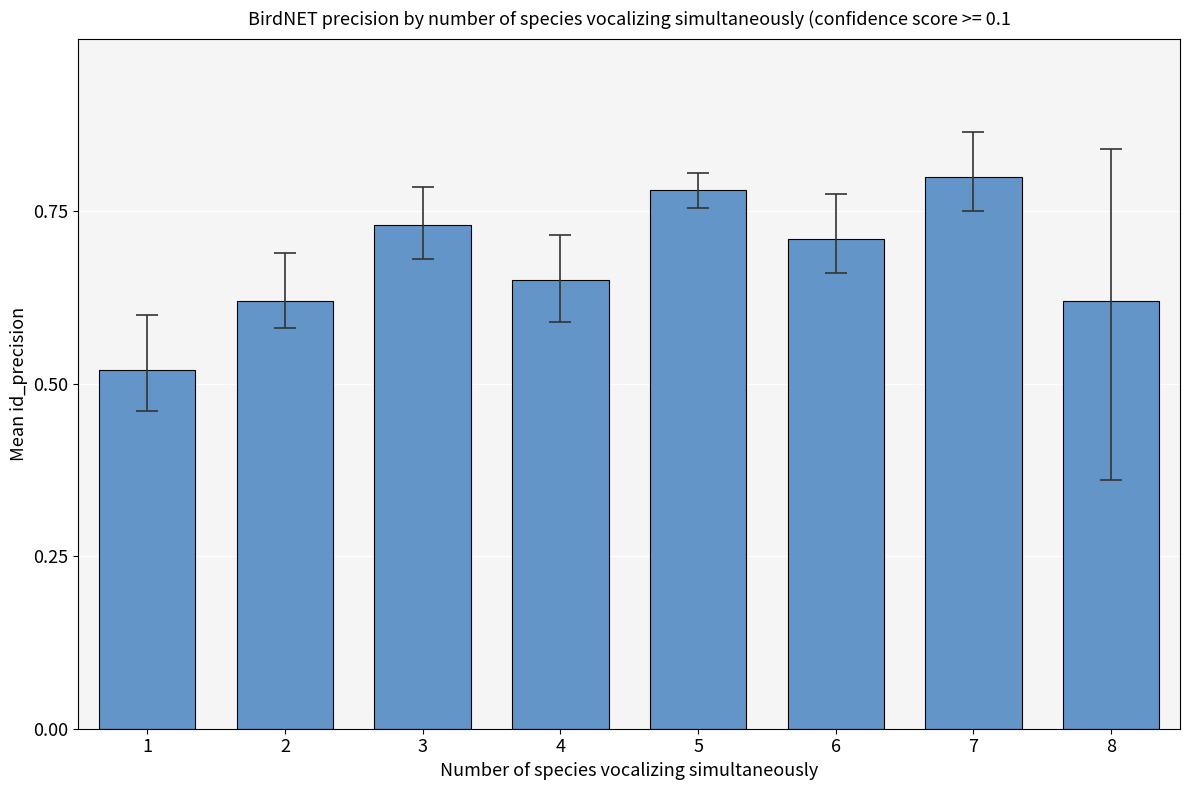

Between 5 and 8, which is larger?

5